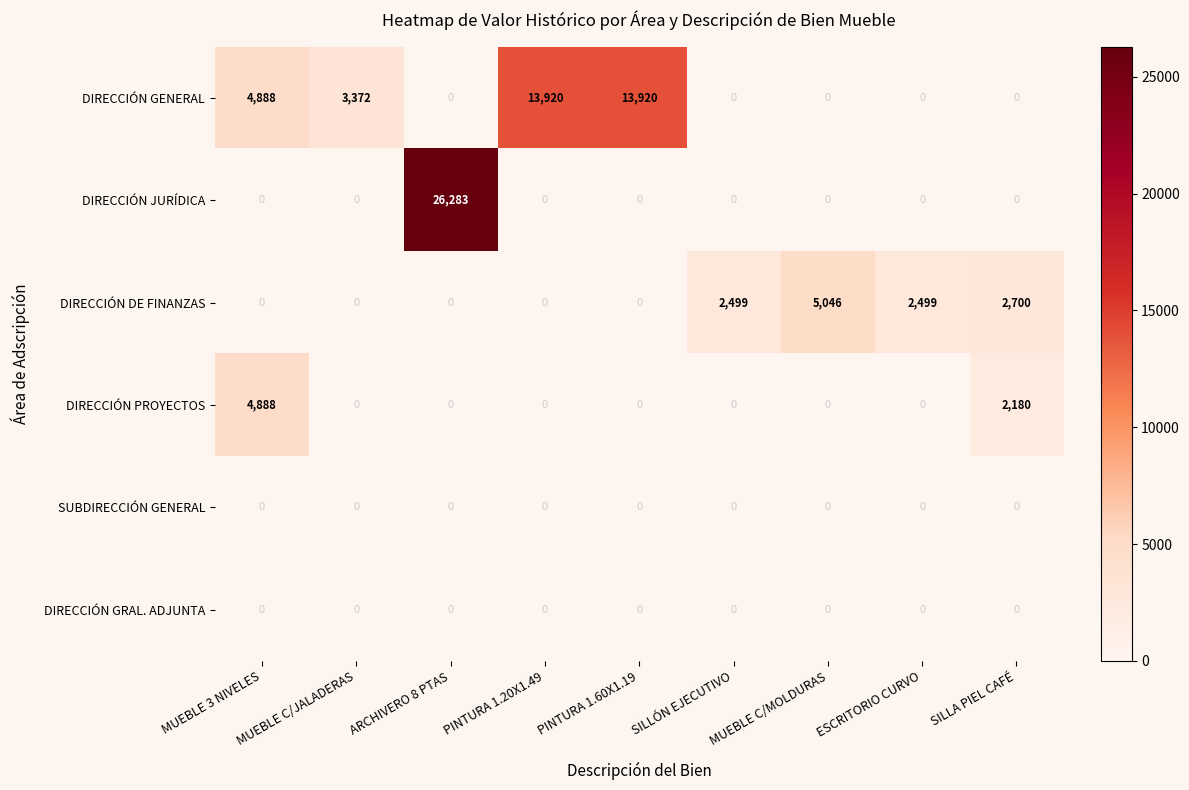

At which label does DIRECCIÓN DE FINANZAS reach its peak?

MUEBLE C/MOLDURAS